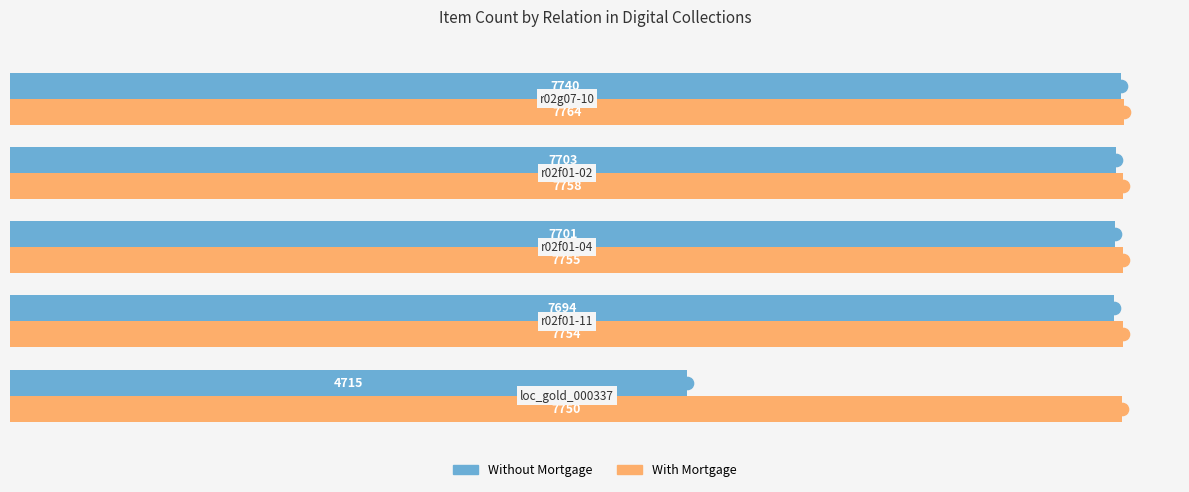

At how many categories does at least one series exceed 4863?

5